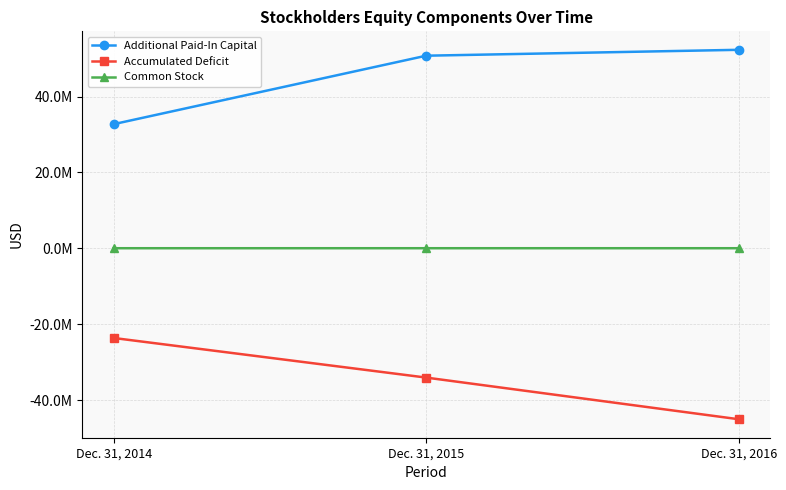

How many Accumulated Deficit values are between -45074165 and -23652431?

3